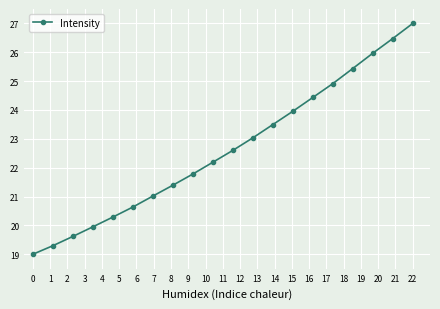

What is the value of the 11th point from the left?

22.6